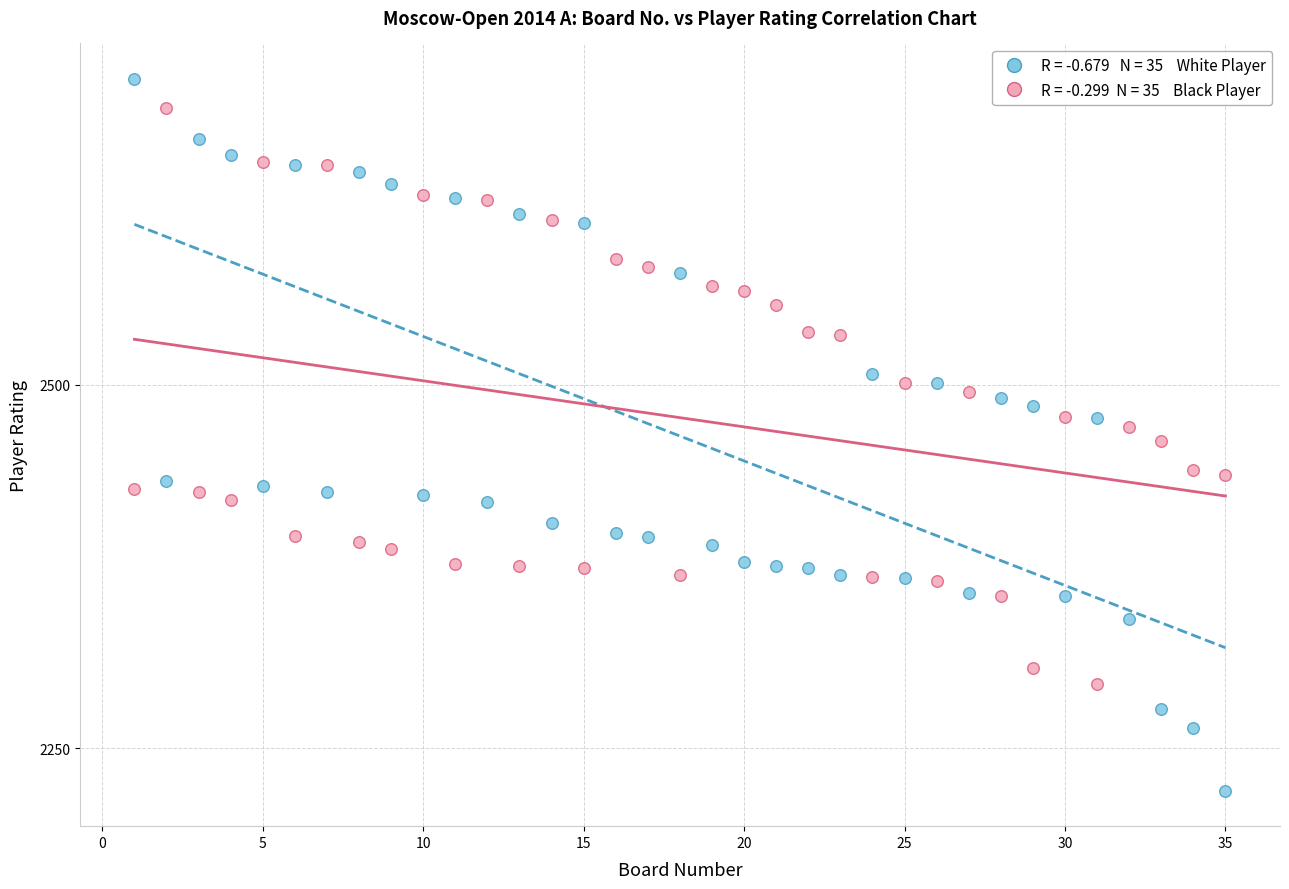

Across all data points, what is the range of X values (max minus min)?

34